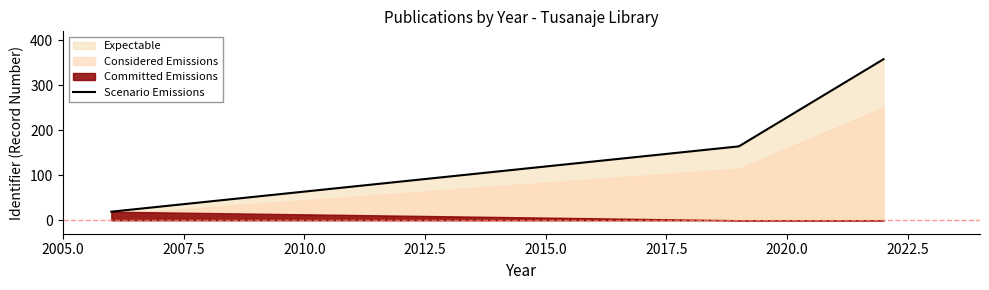

At which label is Expectable closest to 188?

2019